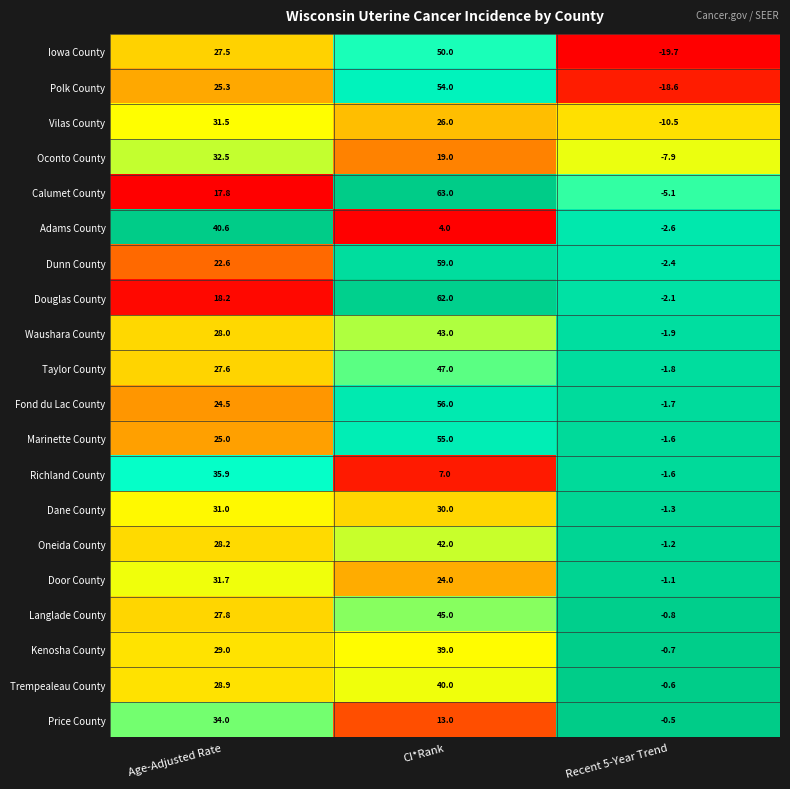

Is the value of Vilas County at Recent 5-Year Trend greater than the value of Trempealeau County at Recent 5-Year Trend?

No